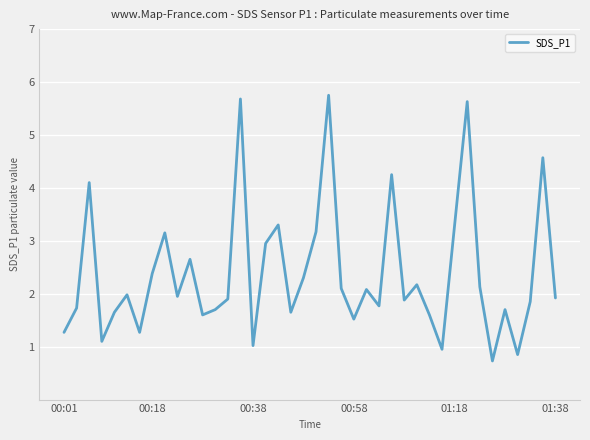

What is the minimum value shown in the chart?

0.7